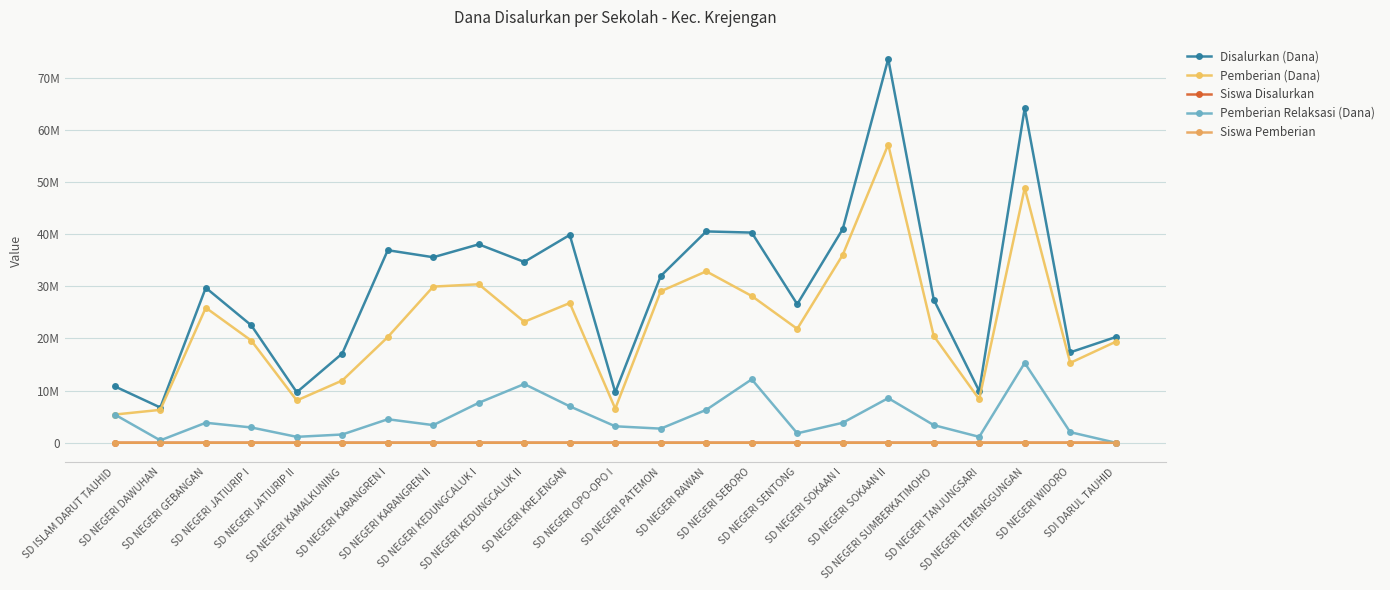

What is the maximum value shown in the chart?

73575000